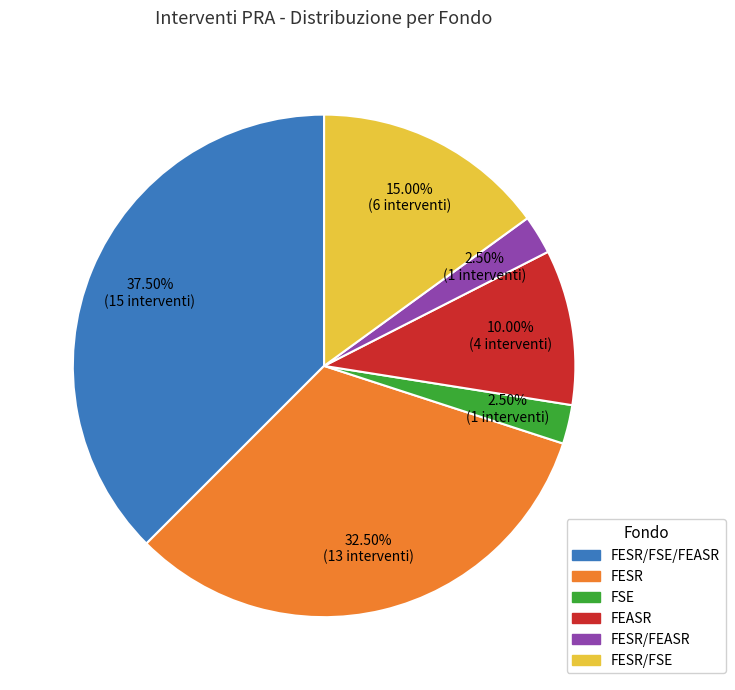

Does any single category account for the majority?

No